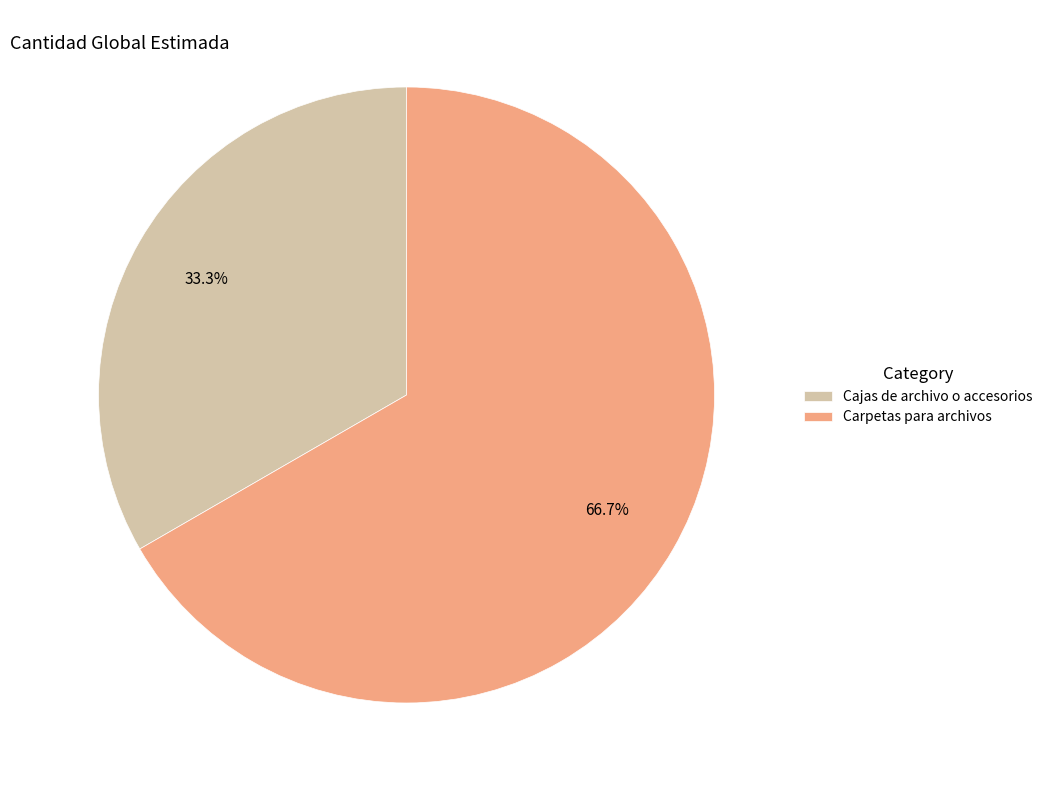

What is the total percentage of Carpetas para archivos and Cajas de archivo o accesorios?

100.0%